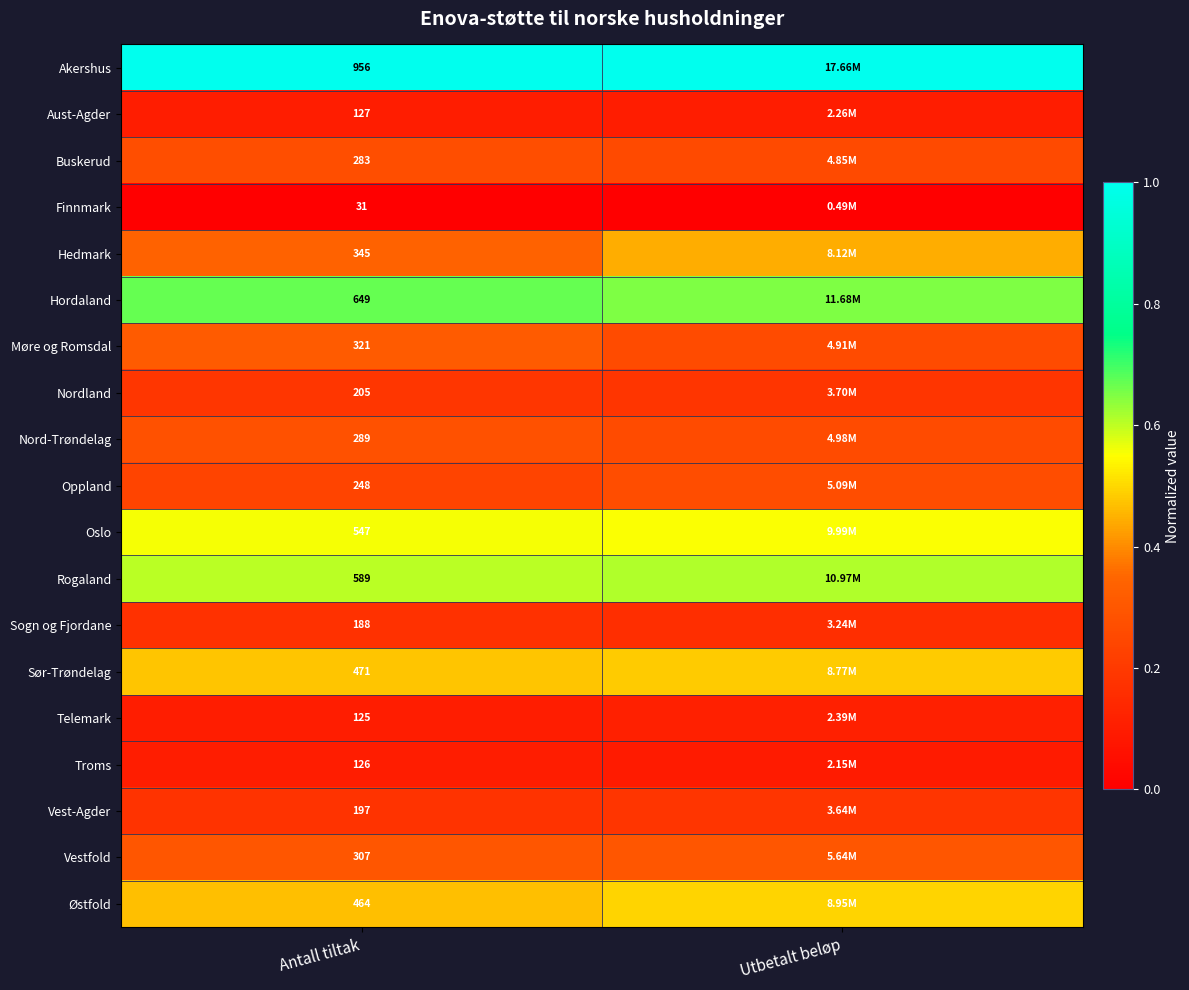

At Antall tiltak, list the series in order from smallest to largest.

Finnmark, Telemark, Troms, Aust-Agder, Sogn og Fjordane, Vest-Agder, Nordland, Oppland, Buskerud, Nord-Trøndelag, Vestfold, Møre og Romsdal, Hedmark, Østfold, Sør-Trøndelag, Oslo, Rogaland, Hordaland, Akershus